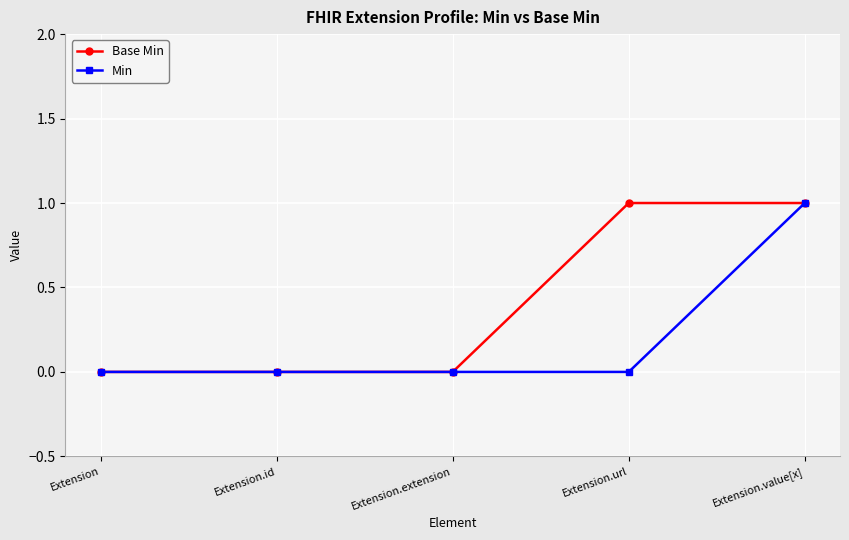

Reading left to right, list all the values displayed in this chart.

Base Min: 0	0	0	1	1
Min: 0	0	0	0	1